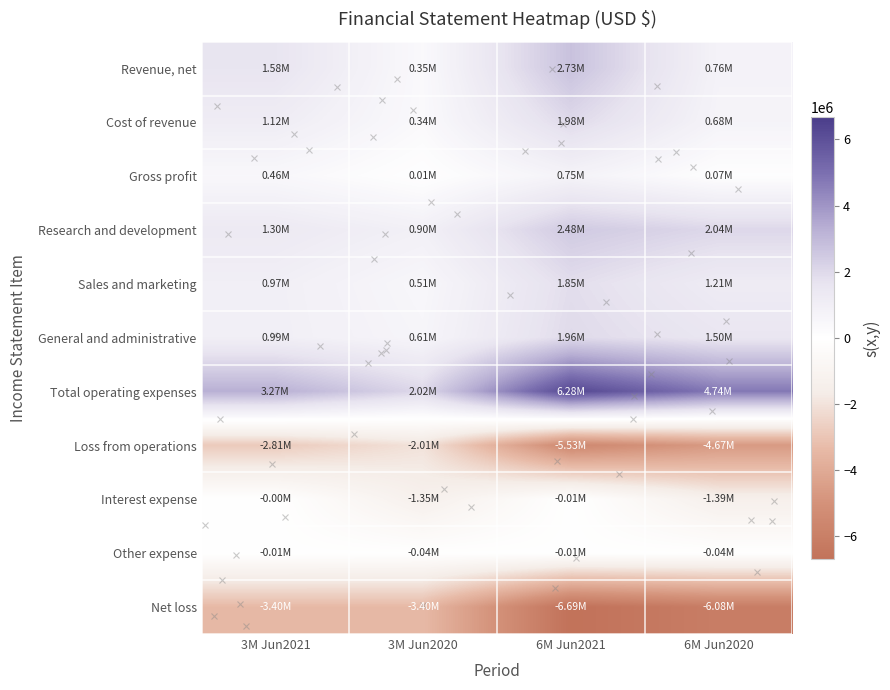

Rank the series at 3M Jun2020 from highest to lowest value.

Total operating expenses, Research and development, General and administrative, Sales and marketing, Revenue, net, Cost of revenue, Gross profit, Other expense, Interest expense, Loss from operations, Net loss